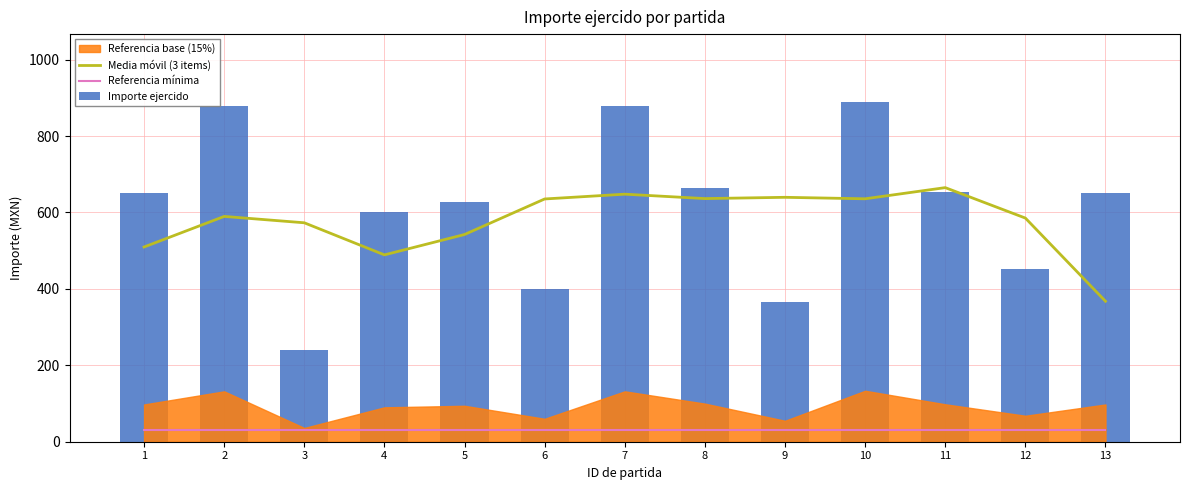

The value of Media móvil (3 items) at 8 is 1062.4. True or false?

False